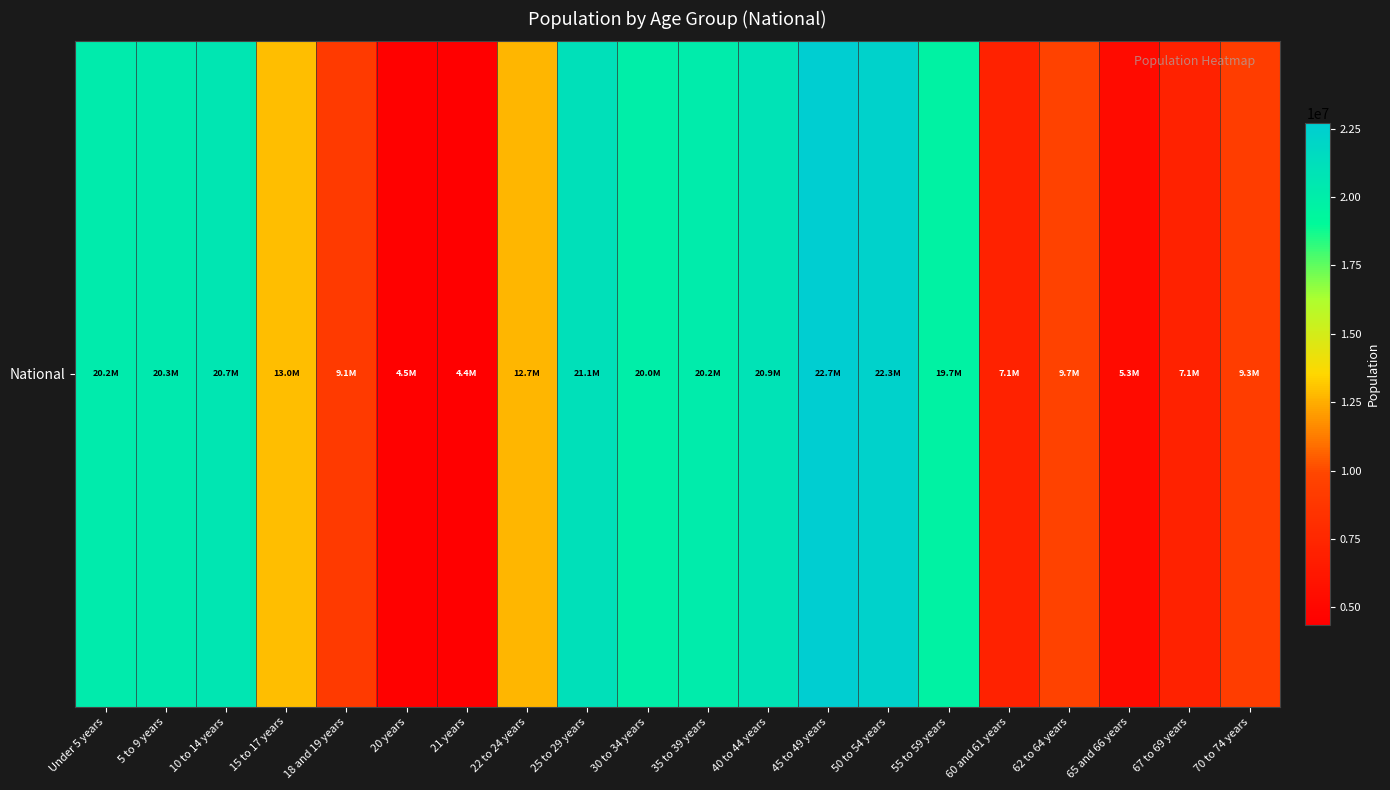

Approximately how many times larger is the value at 45 to 49 years compared to 60 and 61 years?

3.2